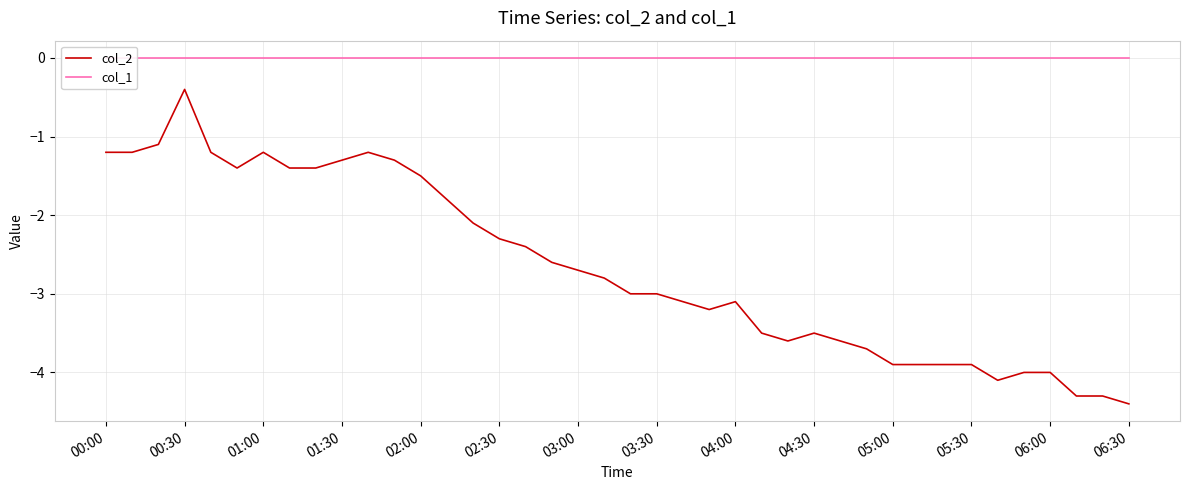

Reading left to right, transcribe all the data shown in this chart.

col_2: -1.2	-1.2	-1.1	-0.4	-1.2	-1.4	-1.2	-1.4	-1.4	-1.3	-1.2	-1.3	-1.5	-1.8	-2.1	-2.3	-2.4	-2.6	-2.7	-2.8	-3.0	-3.0	-3.1	-3.2	-3.1	-3.5	-3.6	-3.5	-3.6	-3.7	-3.9	-3.9	-3.9	-3.9	-4.1	-4.0	-4.0	-4.3	-4.3	-4.4
col_1: 0.0	0.0	0.0	0.0	0.0	0.0	0.0	0.0	0.0	0.0	0.0	0.0	0.0	0.0	0.0	0.0	0.0	0.0	0.0	0.0	0.0	0.0	0.0	0.0	0.0	0.0	0.0	0.0	0.0	0.0	0.0	0.0	0.0	0.0	0.0	0.0	0.0	0.0	0.0	0.0